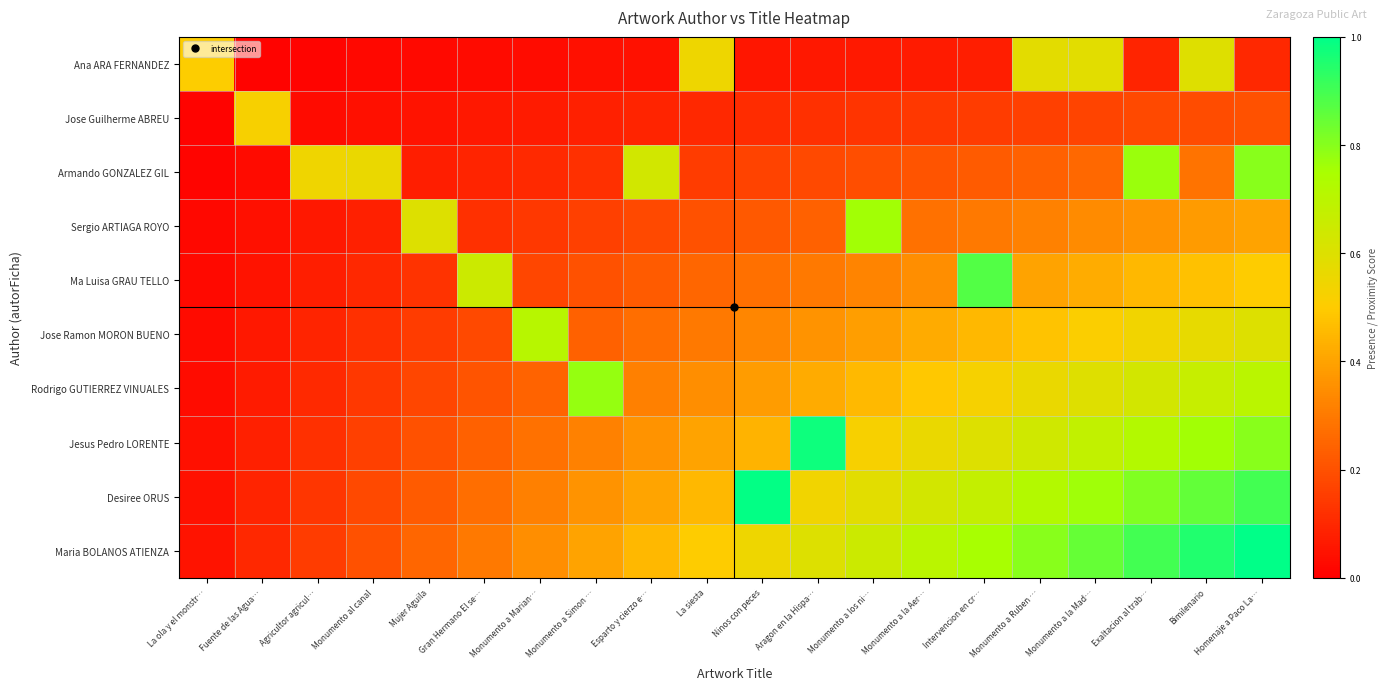

Reading left to right, extract all data points from this chart.

Ana ARA FERNANDEZ: La ola y el monstr…=0.5	Fuente de las Agua…=0.0	Agricultor agricul…=0.0	Monumento al canal=0.0	Mujer Aguila=0.0	Gran Hermano El se…=0.0	Monumento a Marian…=0.0	Monumento a Simon …=0.0	Esparto y cierzo e…=0.0	La siesta=0.6	Ninos con peces=0.1	Aragon en la Hispa…=0.1	Monumento a los ni…=0.1	Monumento a la Aer…=0.1	Intervencion en cr…=0.1	Monumento a Ruben …=0.6	Monumento a la Mad…=0.6	Exaltacion al trab…=0.1	Bimilenario=0.6	Homenaje a Paco La…=0.1
Jose Guilherme ABREU: La ola y el monstr…=0.0	Fuente de las Agua…=0.5	Agricultor agricul…=0.0	Monumento al canal=0.0	Mujer Aguila=0.1	Gran Hermano El se…=0.1	Monumento a Marian…=0.1	Monumento a Simon …=0.1	Esparto y cierzo e…=0.1	La siesta=0.1	Ninos con peces=0.1	Aragon en la Hispa…=0.1	Monumento a los ni…=0.1	Monumento a la Aer…=0.1	Intervencion en cr…=0.1	Monumento a Ruben …=0.2	Monumento a la Mad…=0.2	Exaltacion al trab…=0.2	Bimilenario=0.2	Homenaje a Paco La…=0.2
Armando GONZALEZ GIL: La ola y el monstr…=0.0	Fuente de las Agua…=0.0	Agricultor agricul…=0.5	Monumento al canal=0.6	Mujer Aguila=0.1	Gran Hermano El se…=0.1	Monumento a Marian…=0.1	Monumento a Simon …=0.1	Esparto y cierzo e…=0.6	La siesta=0.1	Ninos con peces=0.2	Aragon en la Hispa…=0.2	Monumento a los ni…=0.2	Monumento a la Aer…=0.2	Intervencion en cr…=0.2	Monumento a Ruben …=0.2	Monumento a la Mad…=0.3	Exaltacion al trab…=0.8	Bimilenario=0.3	Homenaje a Paco La…=0.8
Sergio ARTIAGA ROYO: La ola y el monstr…=0.0	Fuente de las Agua…=0.0	Agricultor agricul…=0.1	Monumento al canal=0.1	Mujer Aguila=0.6	Gran Hermano El se…=0.1	Monumento a Marian…=0.1	Monumento a Simon …=0.2	Esparto y cierzo e…=0.2	La siesta=0.2	Ninos con peces=0.2	Aragon en la Hispa…=0.2	Monumento a los ni…=0.8	Monumento a la Aer…=0.3	Intervencion en cr…=0.3	Monumento a Ruben …=0.3	Monumento a la Mad…=0.3	Exaltacion al trab…=0.4	Bimilenario=0.4	Homenaje a Paco La…=0.4
Ma Luisa GRAU TELLO: La ola y el monstr…=0.0	Fuente de las Agua…=0.1	Agricultor agricul…=0.1	Monumento al canal=0.1	Mujer Aguila=0.1	Gran Hermano El se…=0.7	Monumento a Marian…=0.2	Monumento a Simon …=0.2	Esparto y cierzo e…=0.2	La siesta=0.2	Ninos con peces=0.3	Aragon en la Hispa…=0.3	Monumento a los ni…=0.3	Monumento a la Aer…=0.3	Intervencion en cr…=0.9	Monumento a Ruben …=0.4	Monumento a la Mad…=0.4	Exaltacion al trab…=0.5	Bimilenario=0.5	Homenaje a Paco La…=0.5
Jose Ramon MORON BUENO: La ola y el monstr…=0.0	Fuente de las Agua…=0.1	Agricultor agricul…=0.1	Monumento al canal=0.1	Mujer Aguila=0.1	Gran Hermano El se…=0.2	Monumento a Marian…=0.7	Monumento a Simon …=0.2	Esparto y cierzo e…=0.3	La siesta=0.3	Ninos con peces=0.3	Aragon en la Hispa…=0.4	Monumento a los ni…=0.4	Monumento a la Aer…=0.4	Intervencion en cr…=0.5	Monumento a Ruben …=0.5	Monumento a la Mad…=0.5	Exaltacion al trab…=0.5	Bimilenario=0.6	Homenaje a Paco La…=0.6
Rodrigo GUTIERREZ VINUALES: La ola y el monstr…=0.0	Fuente de las Agua…=0.1	Agricultor agricul…=0.1	Monumento al canal=0.1	Mujer Aguila=0.2	Gran Hermano El se…=0.2	Monumento a Marian…=0.2	Monumento a Simon …=0.8	Esparto y cierzo e…=0.3	La siesta=0.3	Ninos con peces=0.4	Aragon en la Hispa…=0.4	Monumento a los ni…=0.5	Monumento a la Aer…=0.5	Intervencion en cr…=0.5	Monumento a Ruben …=0.6	Monumento a la Mad…=0.6	Exaltacion al trab…=0.6	Bimilenario=0.7	Homenaje a Paco La…=0.7
Jesus Pedro LORENTE: La ola y el monstr…=0.0	Fuente de las Agua…=0.1	Agricultor agricul…=0.1	Monumento al canal=0.2	Mujer Aguila=0.2	Gran Hermano El se…=0.2	Monumento a Marian…=0.3	Monumento a Simon …=0.3	Esparto y cierzo e…=0.4	La siesta=0.4	Ninos con peces=0.4	Aragon en la Hispa…=1.0	Monumento a los ni…=0.5	Monumento a la Aer…=0.6	Intervencion en cr…=0.6	Monumento a Ruben …=0.6	Monumento a la Mad…=0.7	Exaltacion al trab…=0.7	Bimilenario=0.8	Homenaje a Paco La…=0.8
Desiree ORUS: La ola y el monstr…=0.0	Fuente de las Agua…=0.1	Agricultor agricul…=0.1	Monumento al canal=0.2	Mujer Aguila=0.2	Gran Hermano El se…=0.3	Monumento a Marian…=0.3	Monumento a Simon …=0.4	Esparto y cierzo e…=0.4	La siesta=0.5	Ninos con peces=1.0	Aragon en la Hispa…=0.5	Monumento a los ni…=0.6	Monumento a la Aer…=0.6	Intervencion en cr…=0.7	Monumento a Ruben …=0.7	Monumento a la Mad…=0.8	Exaltacion al trab…=0.8	Bimilenario=0.9	Homenaje a Paco La…=0.9
Maria BOLANOS ATIENZA: La ola y el monstr…=0.1	Fuente de las Agua…=0.1	Agricultor agricul…=0.1	Monumento al canal=0.2	Mujer Aguila=0.2	Gran Hermano El se…=0.3	Monumento a Marian…=0.3	Monumento a Simon …=0.4	Esparto y cierzo e…=0.5	La siesta=0.5	Ninos con peces=0.6	Aragon en la Hispa…=0.6	Monumento a los ni…=0.7	Monumento a la Aer…=0.7	Intervencion en cr…=0.8	Monumento a Ruben …=0.8	Monumento a la Mad…=0.8	Exaltacion al trab…=0.9	Bimilenario=0.9	Homenaje a Paco La…=1.0